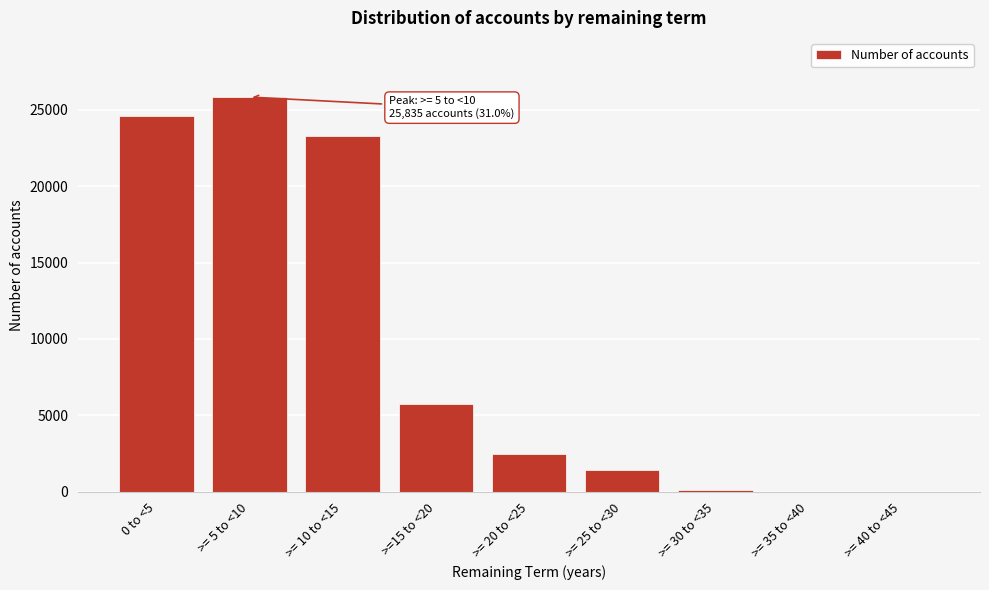

Reading left to right, list all the values displayed in this chart.

0 to <5=24591	>= 5 to <10=25835	>= 10 to <15=23265	>=15 to <20=5725	>= 20 to <25=2493	>= 25 to <30=1432	>= 30 to <35=119	>= 35 to <40=0	>= 40 to <45=0